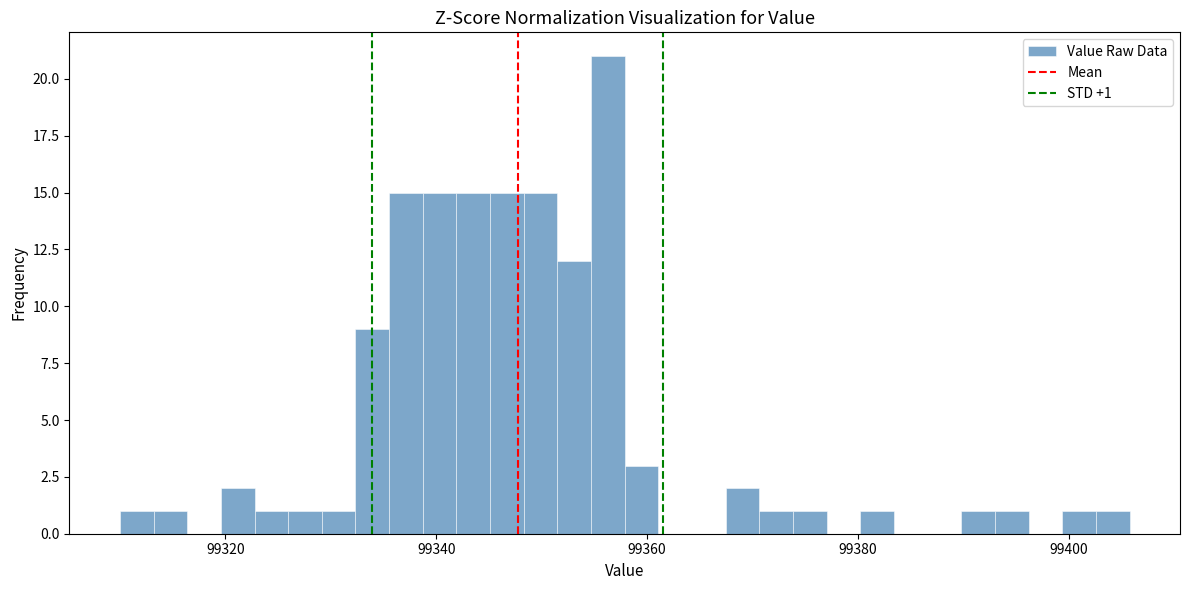

Around what value on the x-axis is the tallest bar? Give the approximate position of its centre, as read against the axis.

99356